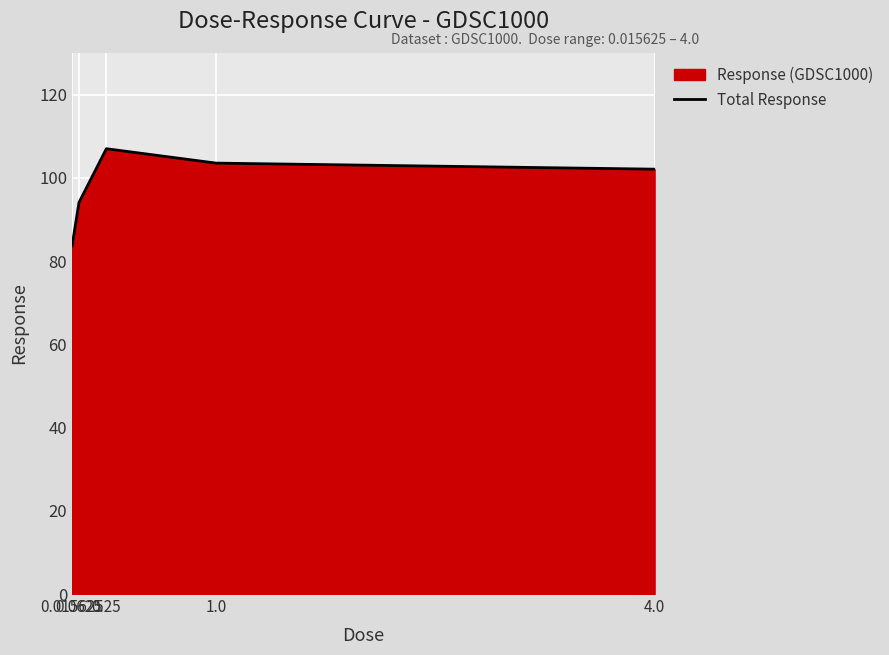

How many points are higher than both their immediate neighbors (excluding endpoints)?

1